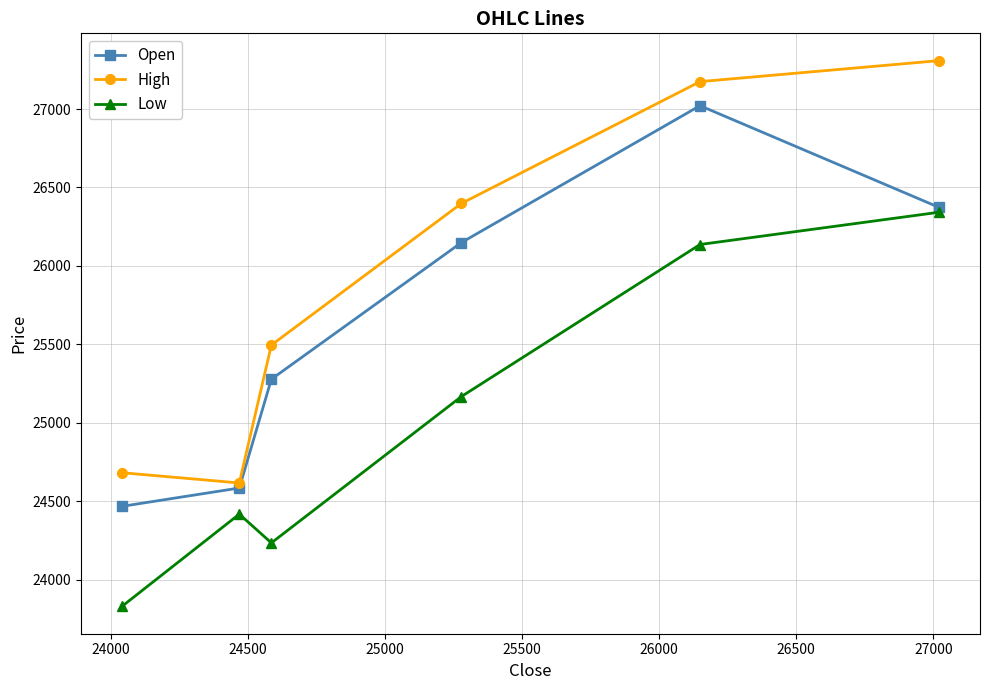

Which series has the largest total across all categories?

High